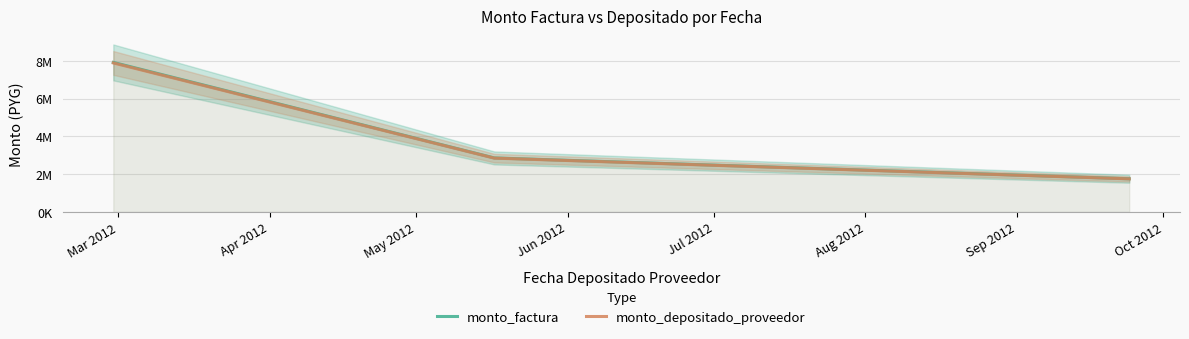

At which label does monto_factura reach its peak?

Mar 2012